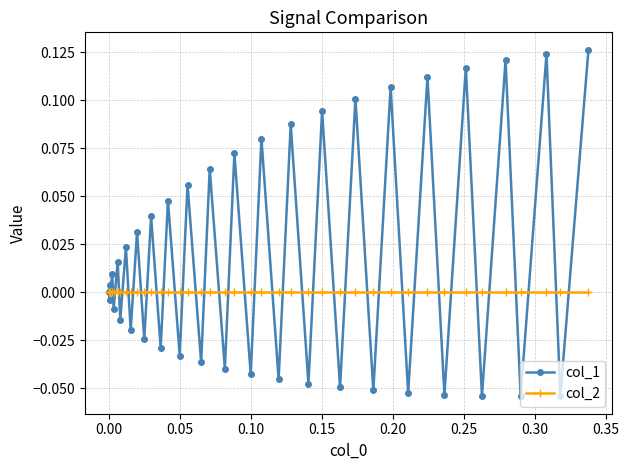

Rank the series by their maximum value, from highest to lowest.

col_1, col_2